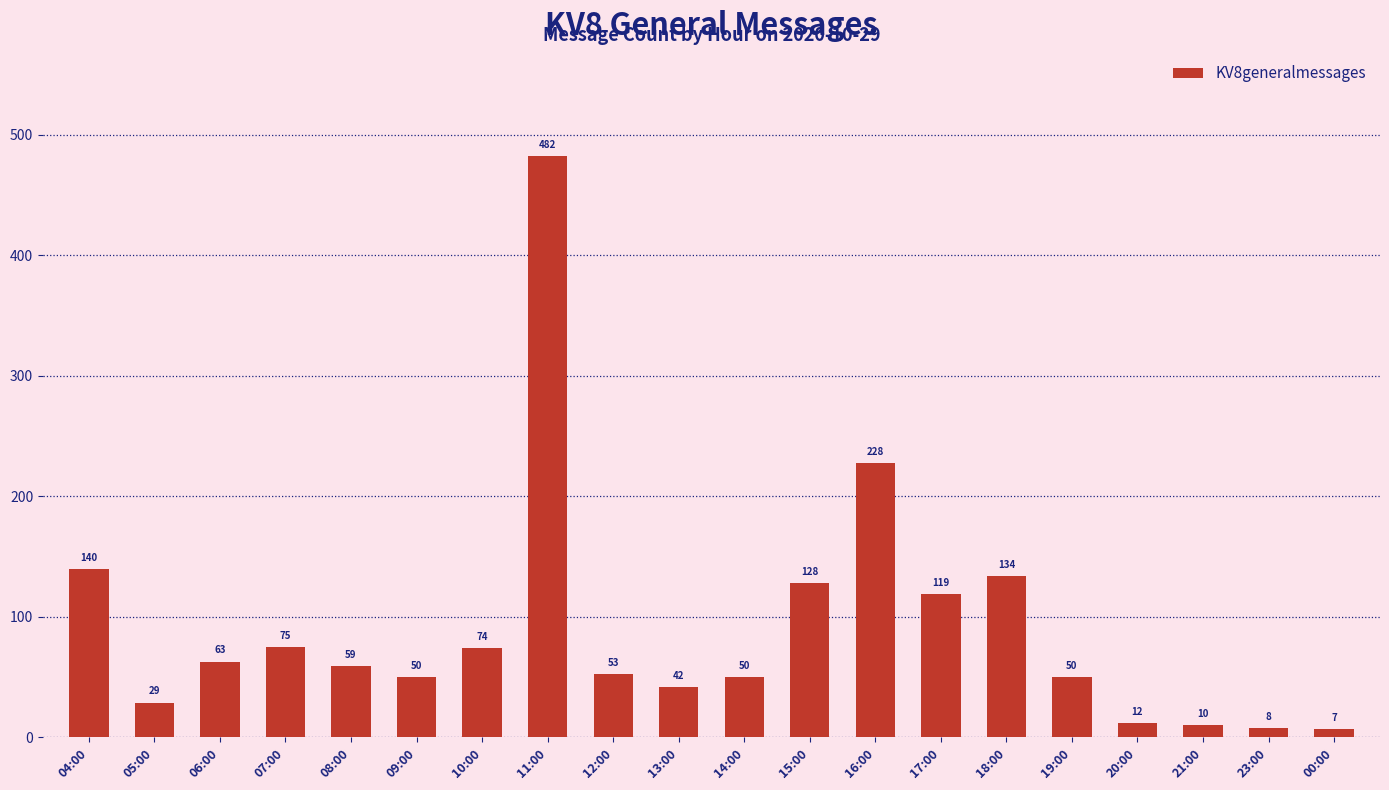

What is the sum of all values?

1813